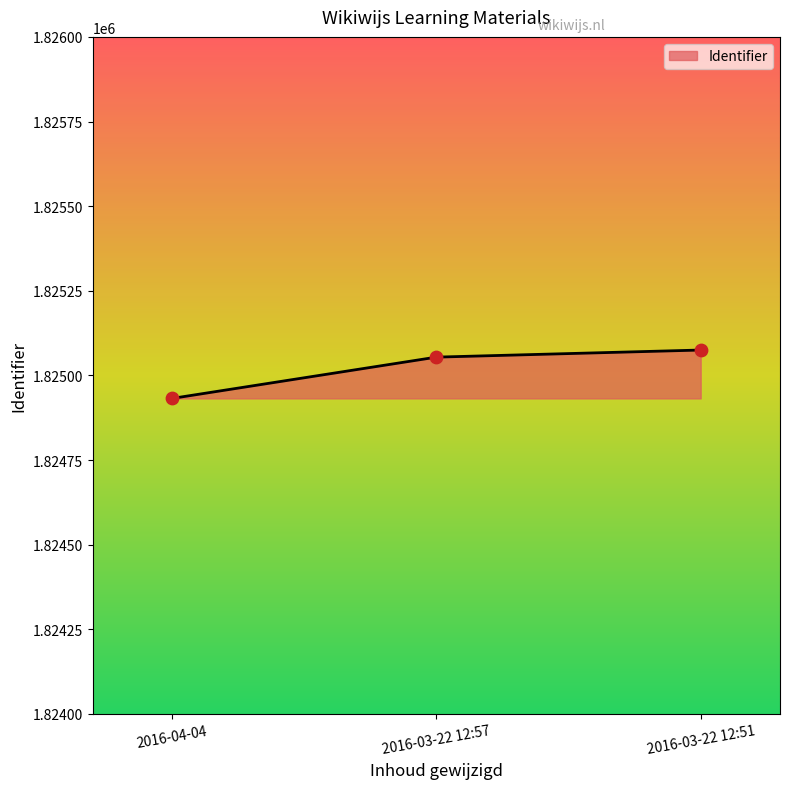

Which has a higher value, 2016-03-22 12:57 or 2016-04-04?

2016-03-22 12:57